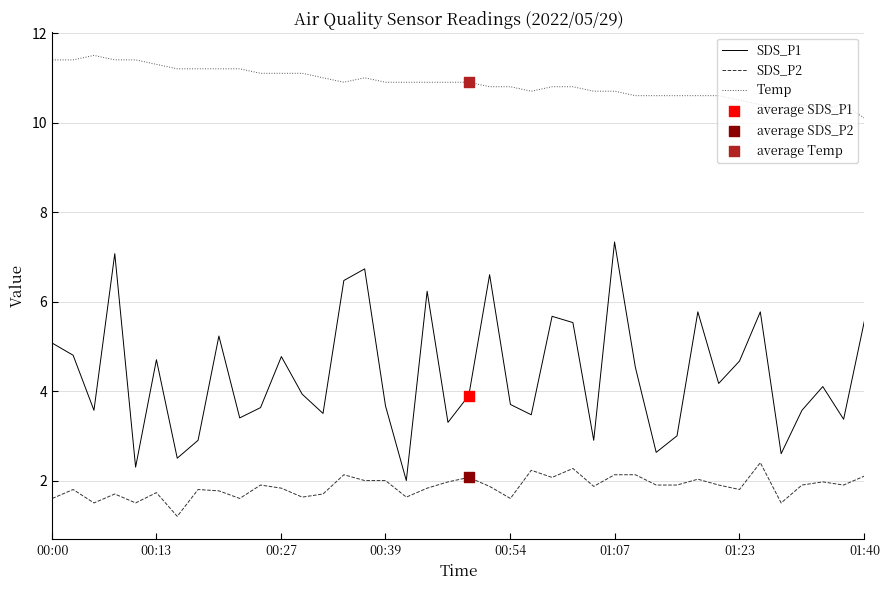

Which series has the largest total across all categories?

Temp